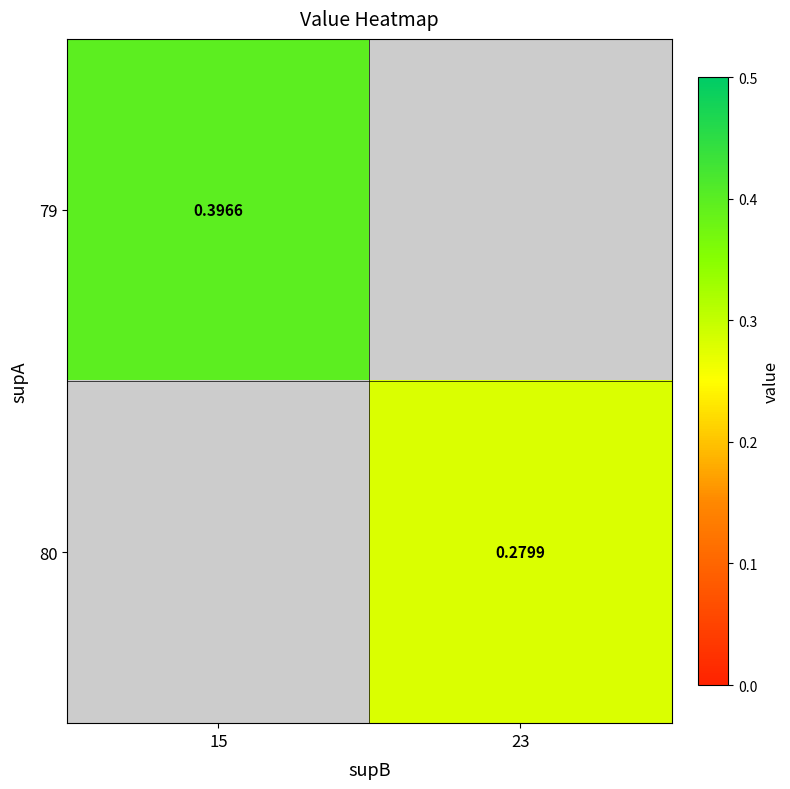

Is it true that 80 equals 0.4 at 23?

False